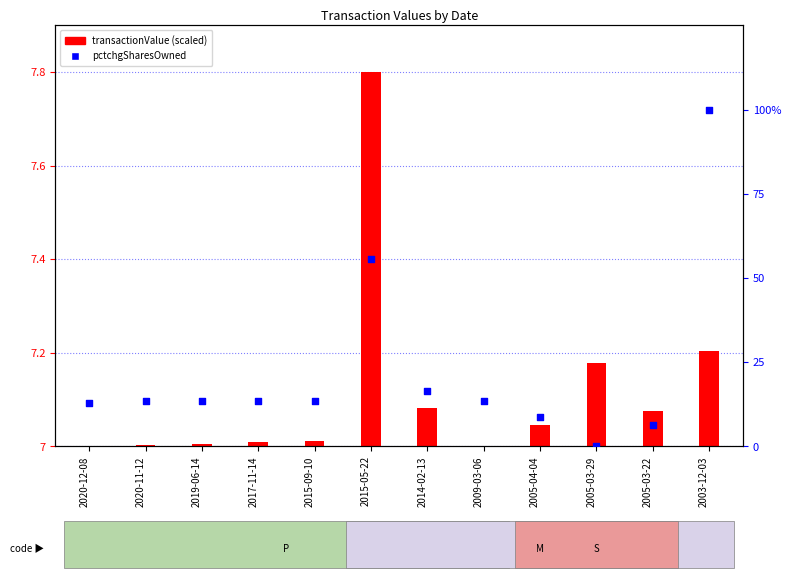

Approximately how many times larger is the value at 2014-02-13 compared to 2003-12-03?

0.2